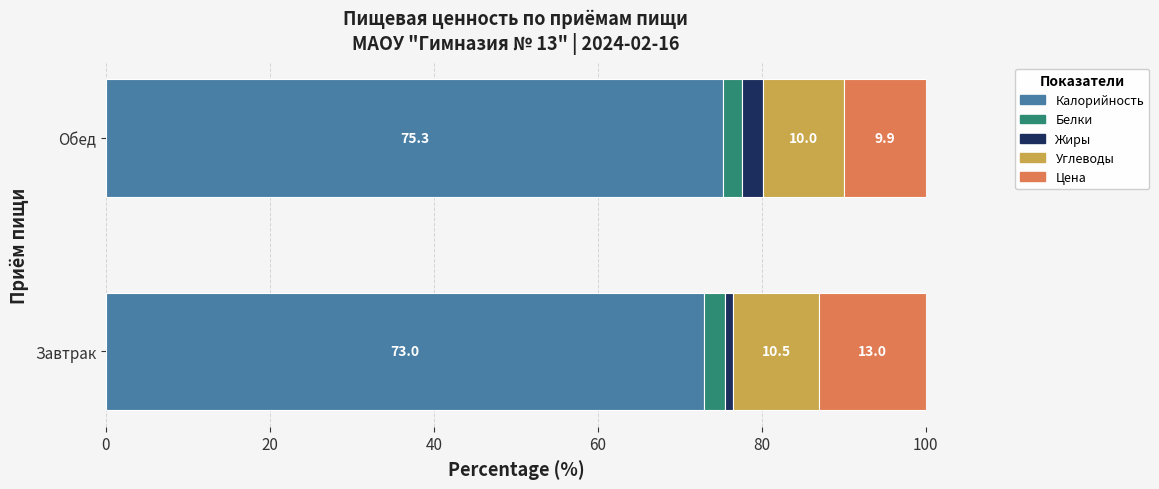

What is the total value across all series at Обед?

100.0